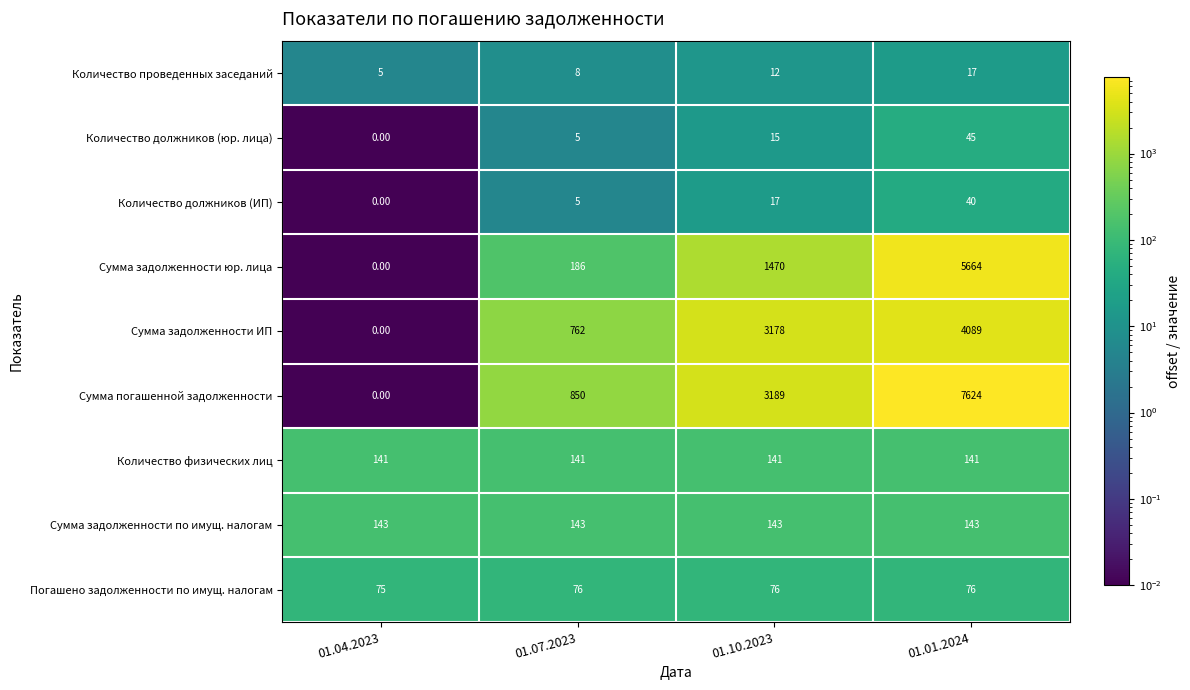

List the series in order of their peak value, highest first.

Сумма погашенной задолженности, Сумма задолженности юр. лица, Сумма задолженности ИП, Сумма задолженности по имущ. налогам, Количество физических лиц, Погашено задолженности по имущ. налогам, Количество должников (юр. лица), Количество должников (ИП), Количество проведенных заседаний